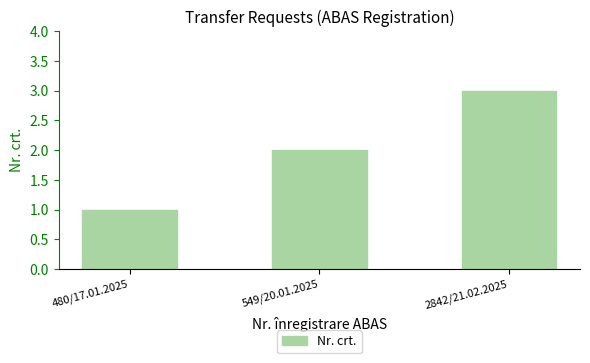

What is the difference between the values at 480/17.01.2025 and 549/20.01.2025?

1